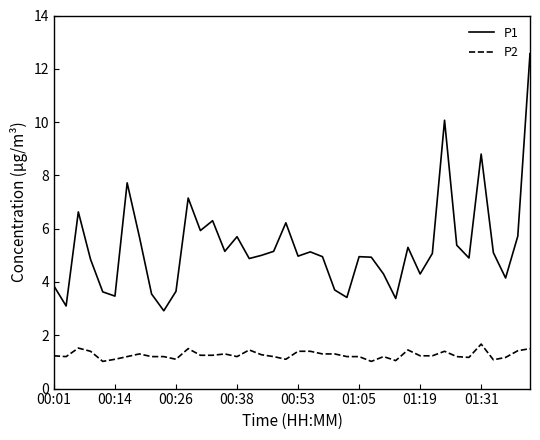

What is the maximum value shown in the chart?

12.6